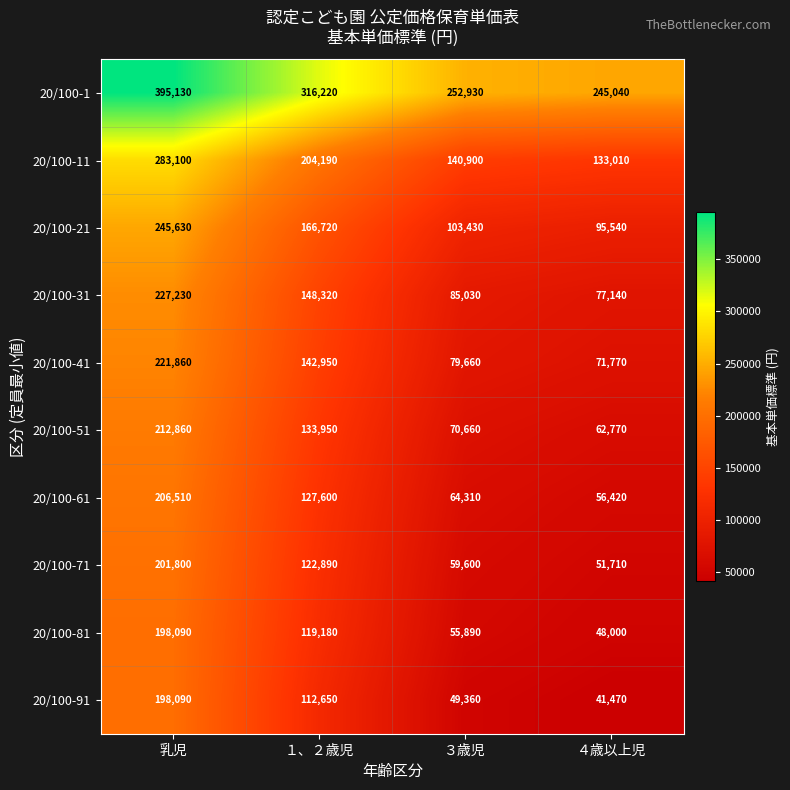

Which label corresponds to the smallest value in the chart?

４歳以上児